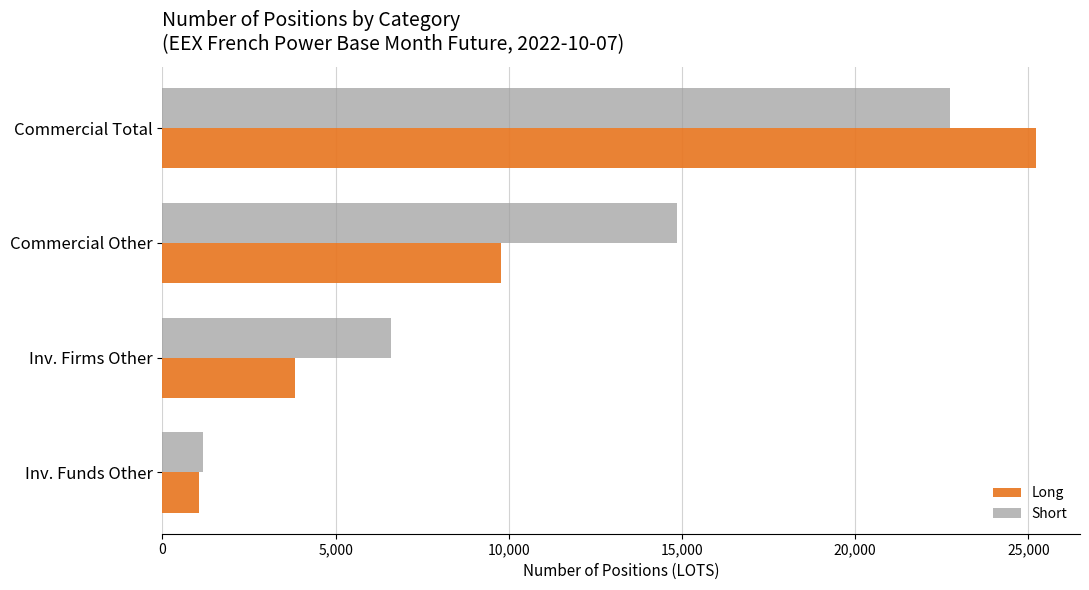

Which series has the largest total across all categories?

Short